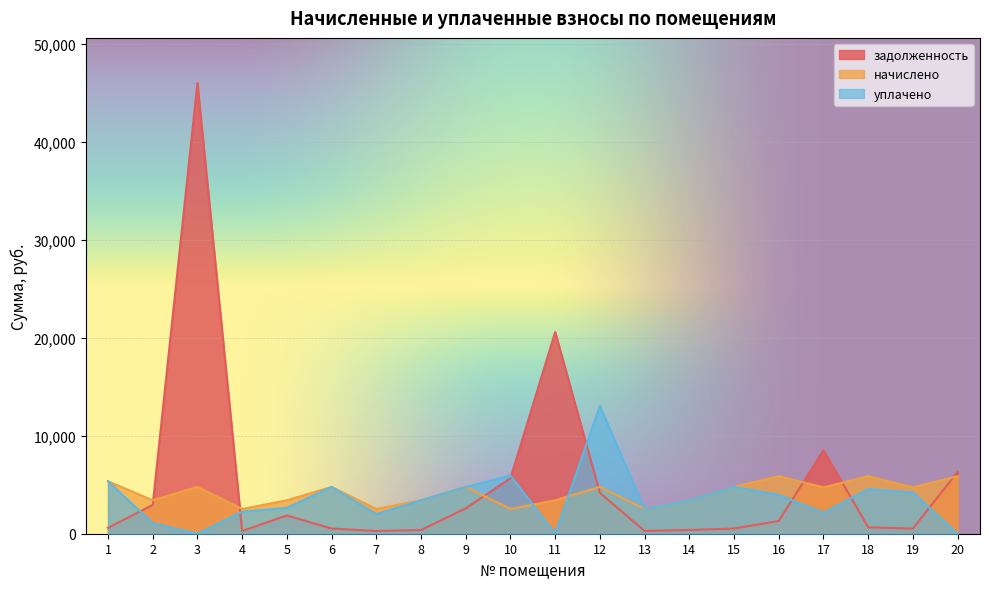

Does the chart display data point markers on the line(s)?

No